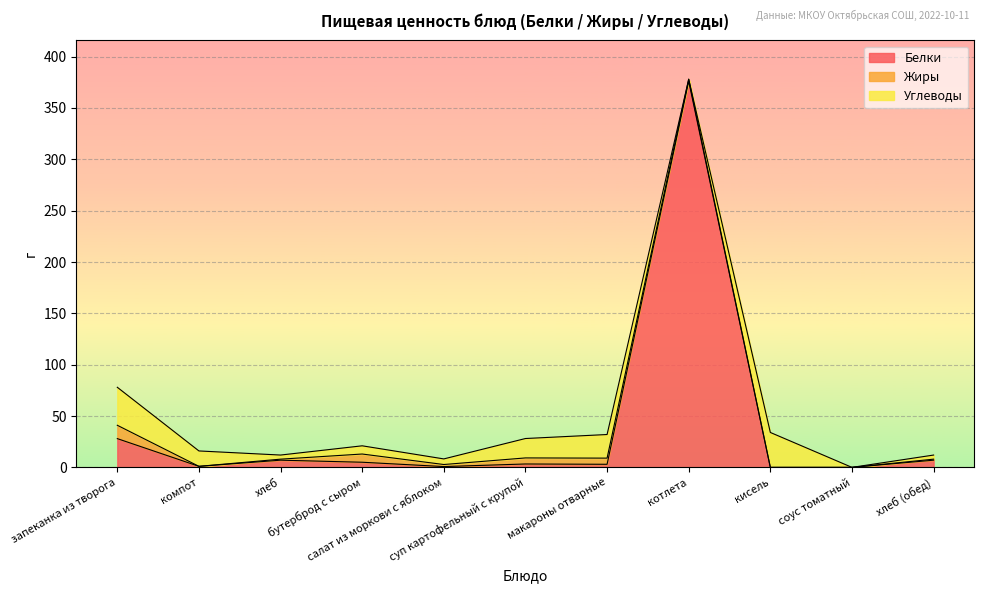

Where is the first local maximum for Углеводы?

бутерброд с сыром